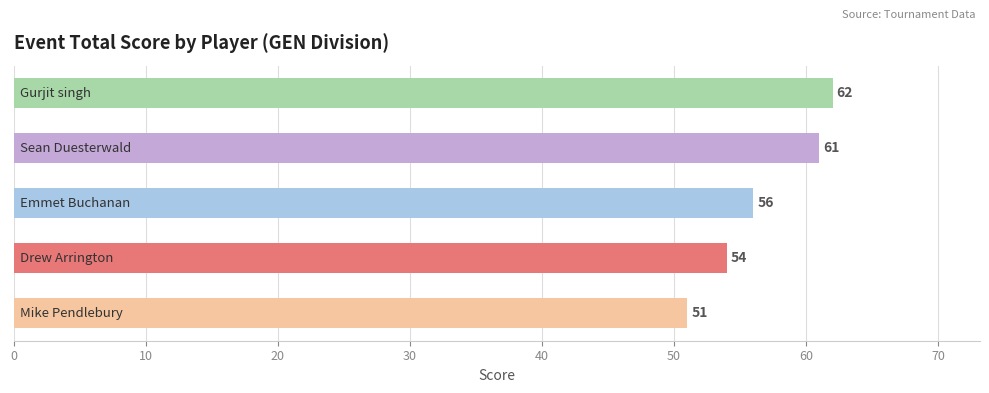

How many categories are shown in the chart?

5